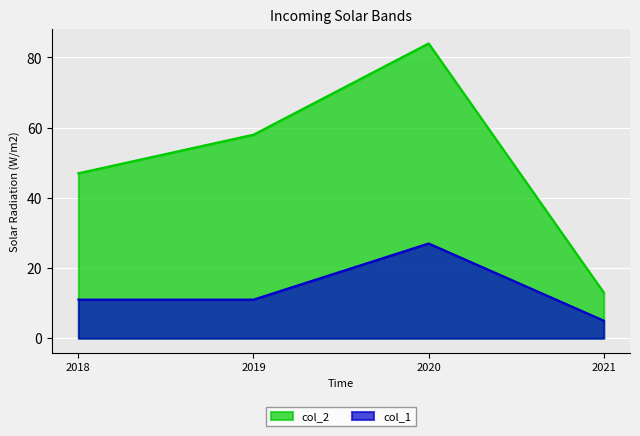

Is it true that col_2 equals 58 at 2019?

True